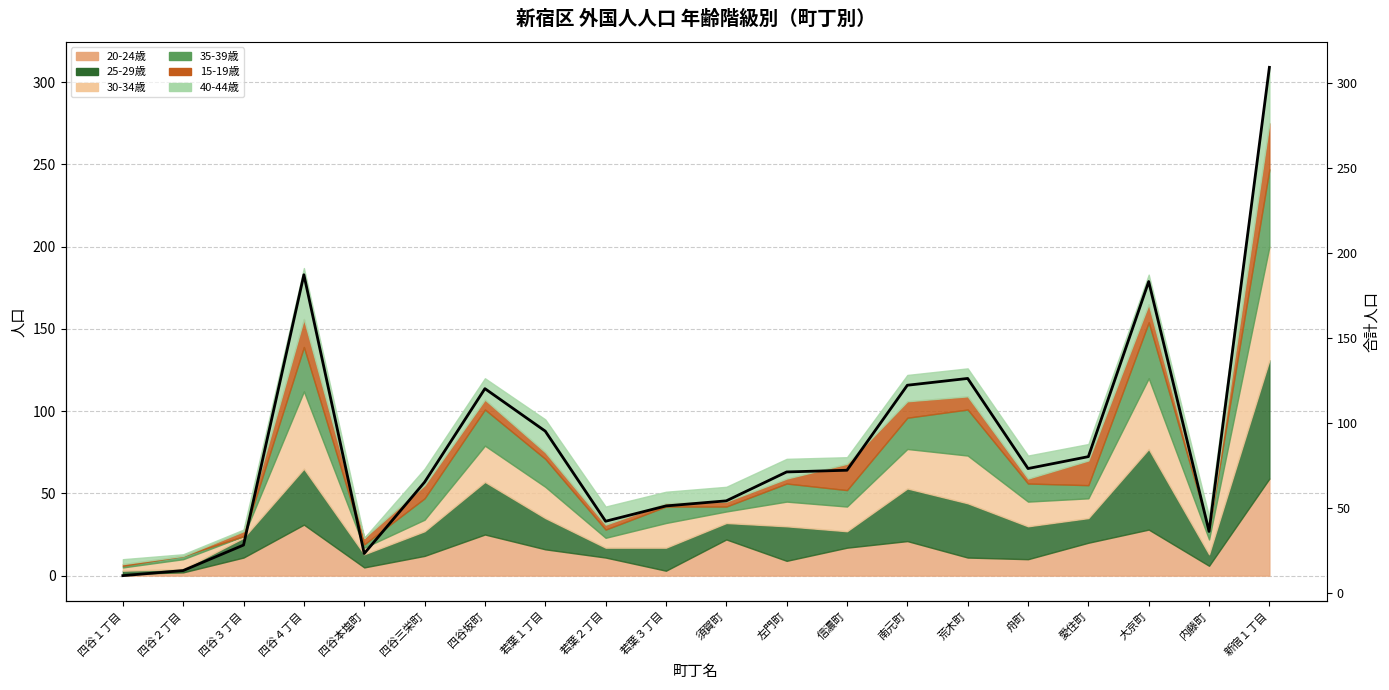

At which label is the value closest to 159?

大京町